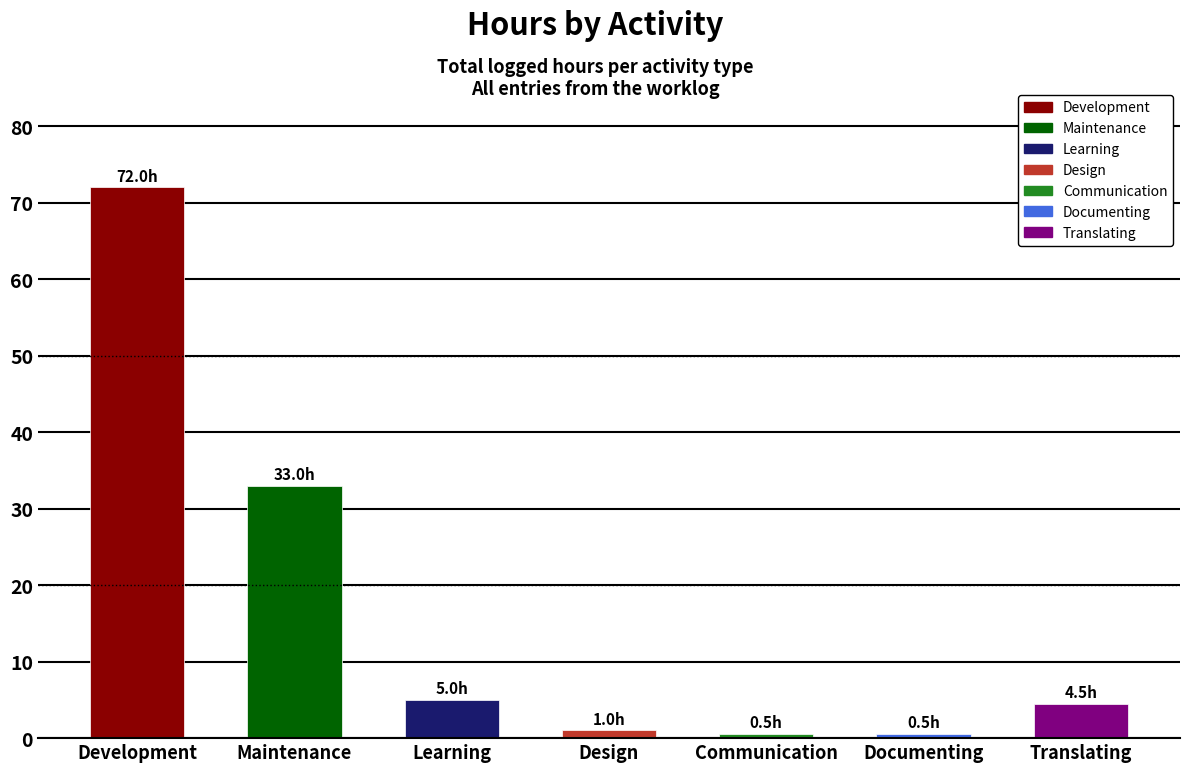

Where is the data nearest to the value 36?

Maintenance